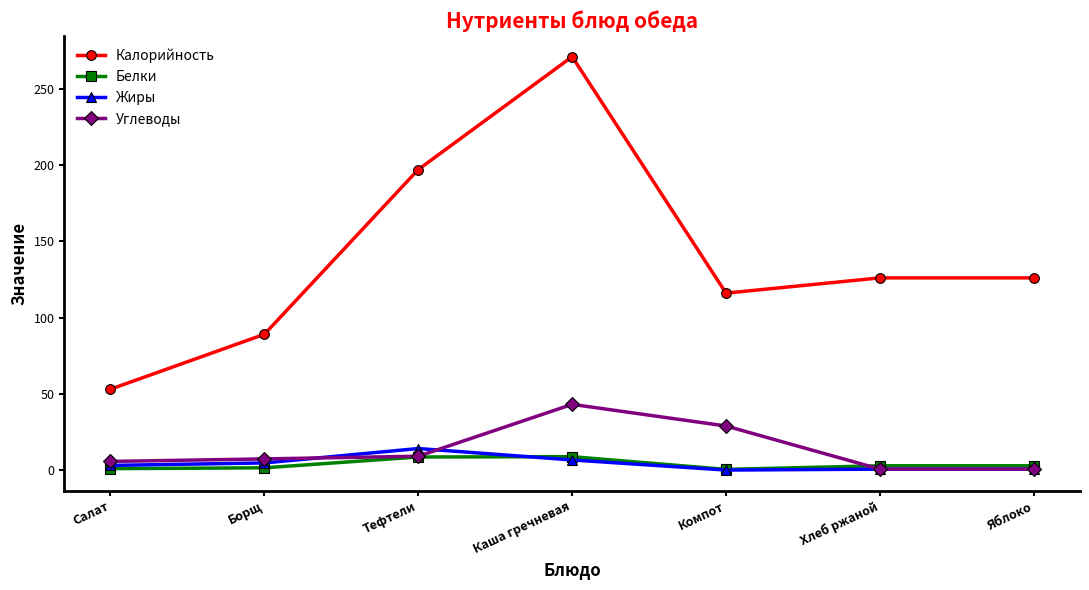

Which series has the largest range (max minus min)?

Калорийность